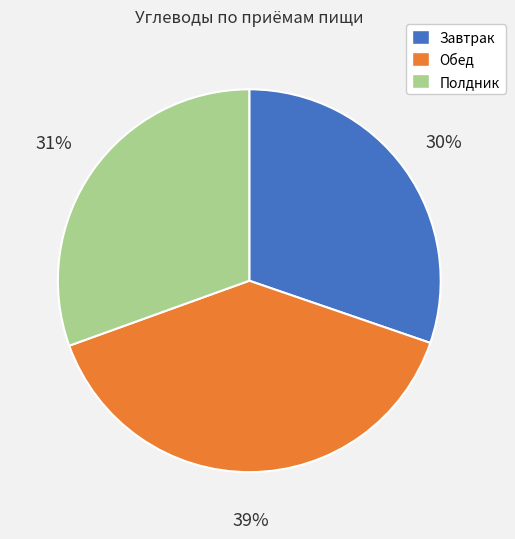

Is there a majority slice in this chart?

No